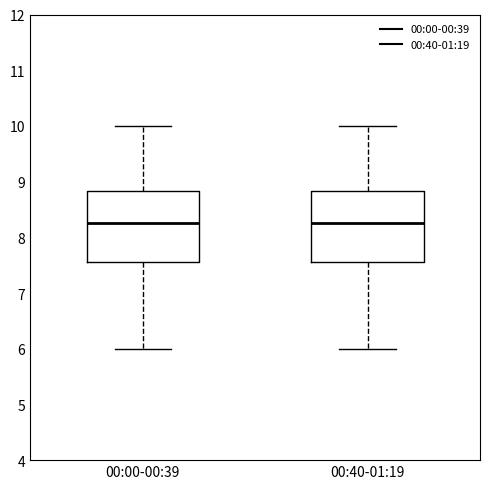

Reading left to right, transcribe this box plot: for each box, give where its median line is, the range the box spans, and where its two whiskers end, as read against the y-axis. The values are not printed on the chart, so give them approximately, as read against the axis.

00:00-00:39: median 8.3, box 7.6 to 8.8, whiskers 6.0 to 10.0
00:40-01:19: median 8.3, box 7.6 to 8.8, whiskers 6.0 to 10.0